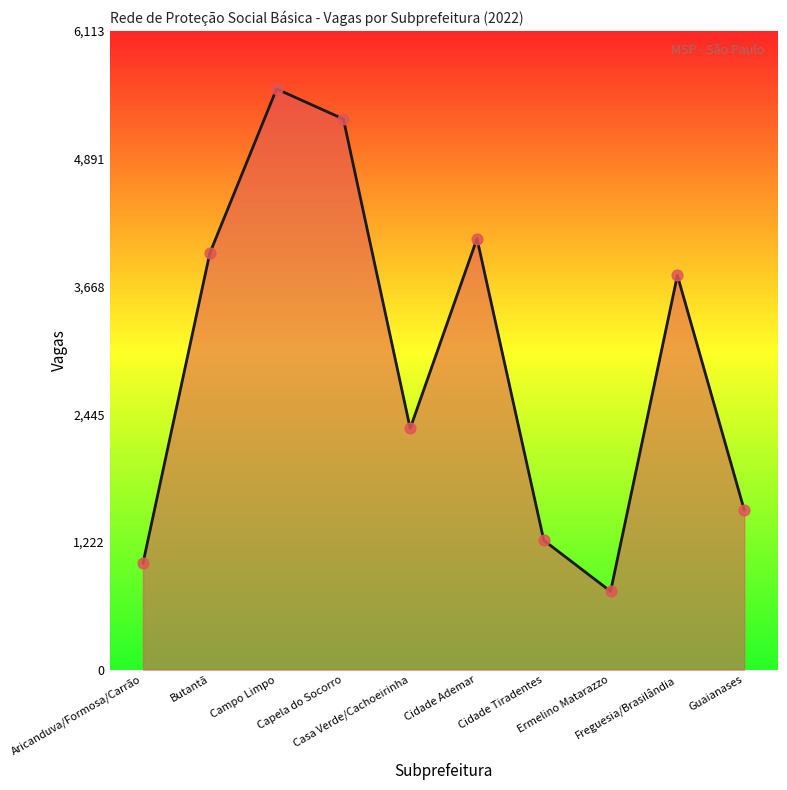

What is the ratio of the value at Cidade Ademar to the value at Cidade Tiradentes?

3.3